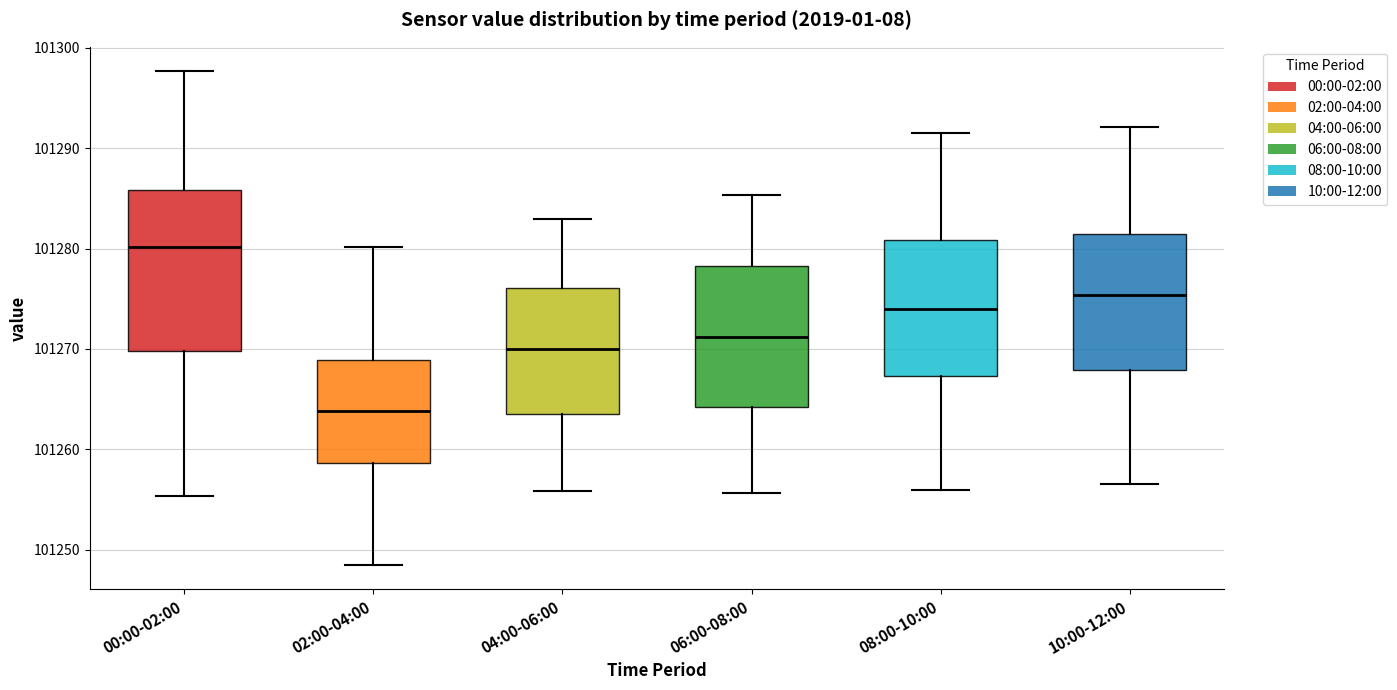

Comparing the boxes themselves (not the whiskers), which one is the tallest?

00:00-02:00